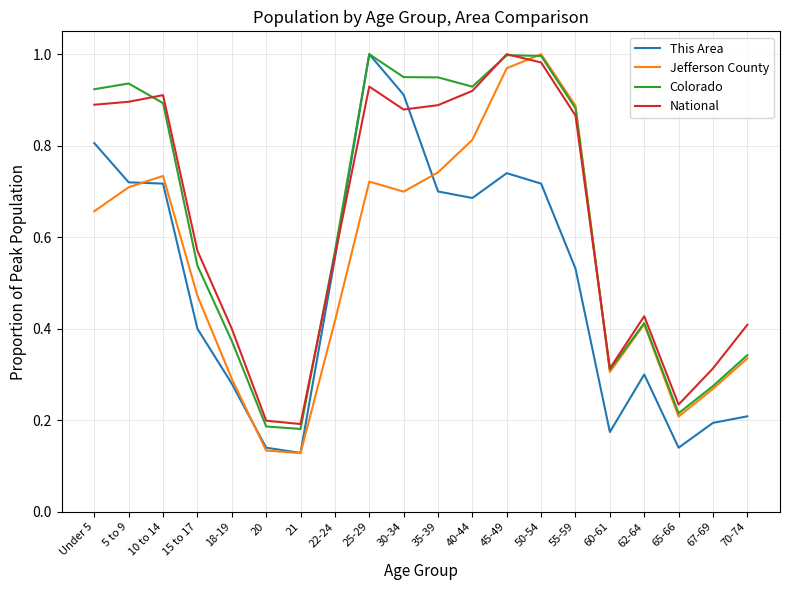

Is the value of National at 20 greater than the value of This Area at 60-61?

Yes